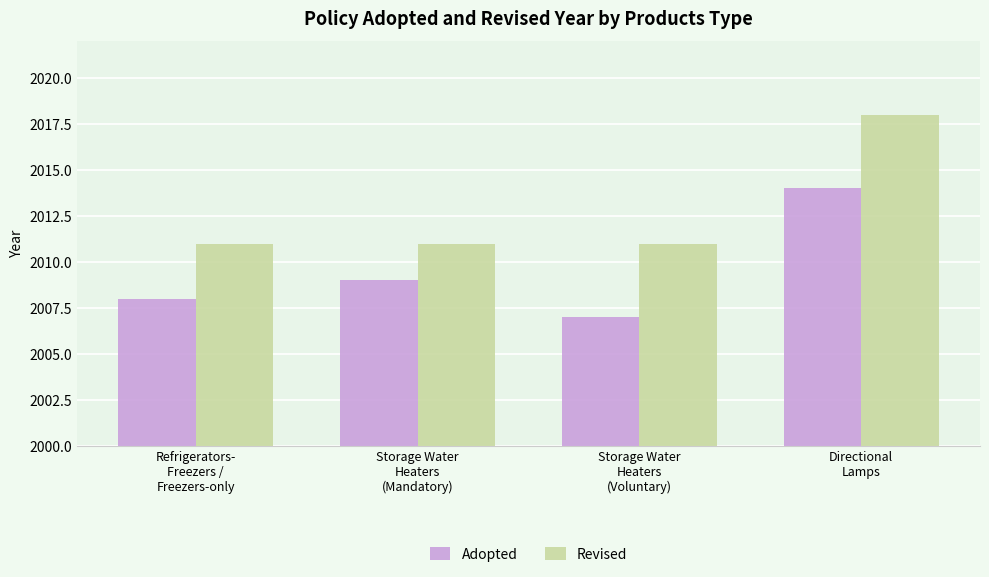

Where is Adopted nearest to the value 2010?

Storage Water
Heaters
(Mandatory)